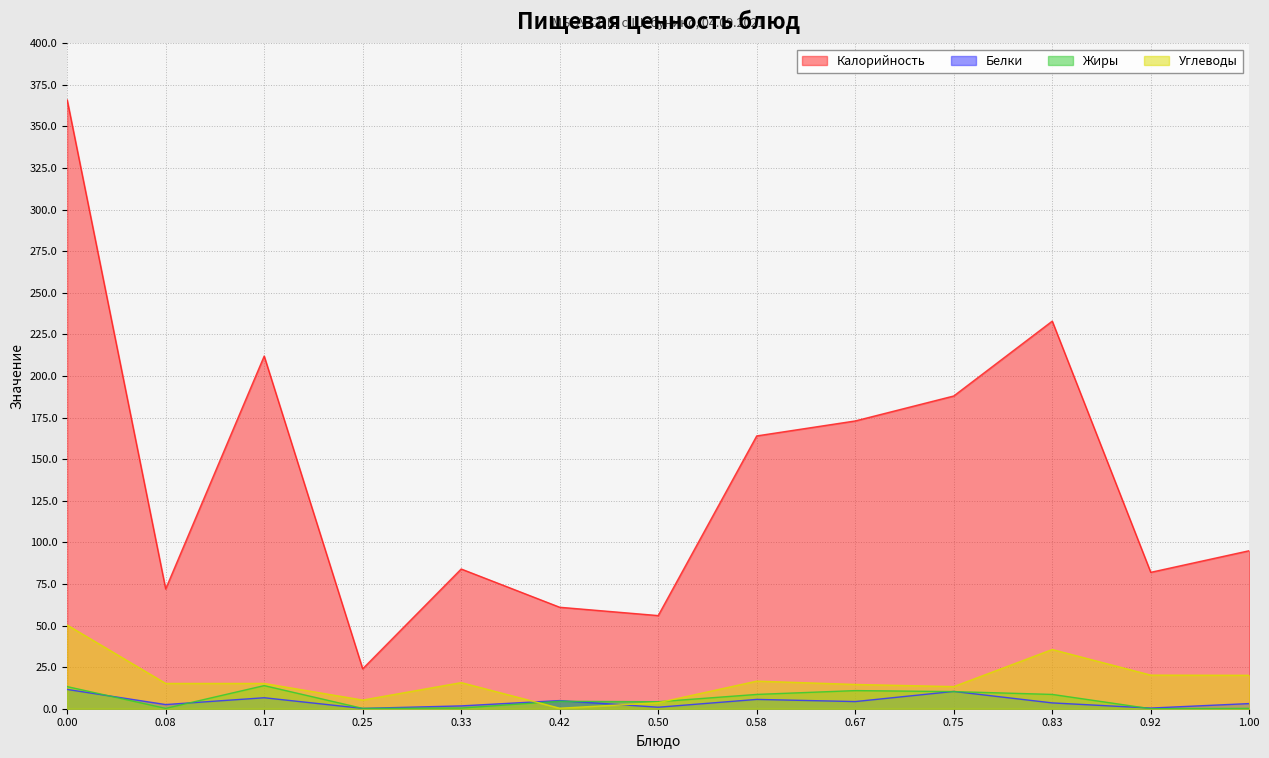

How many lines are shown in the chart?

4